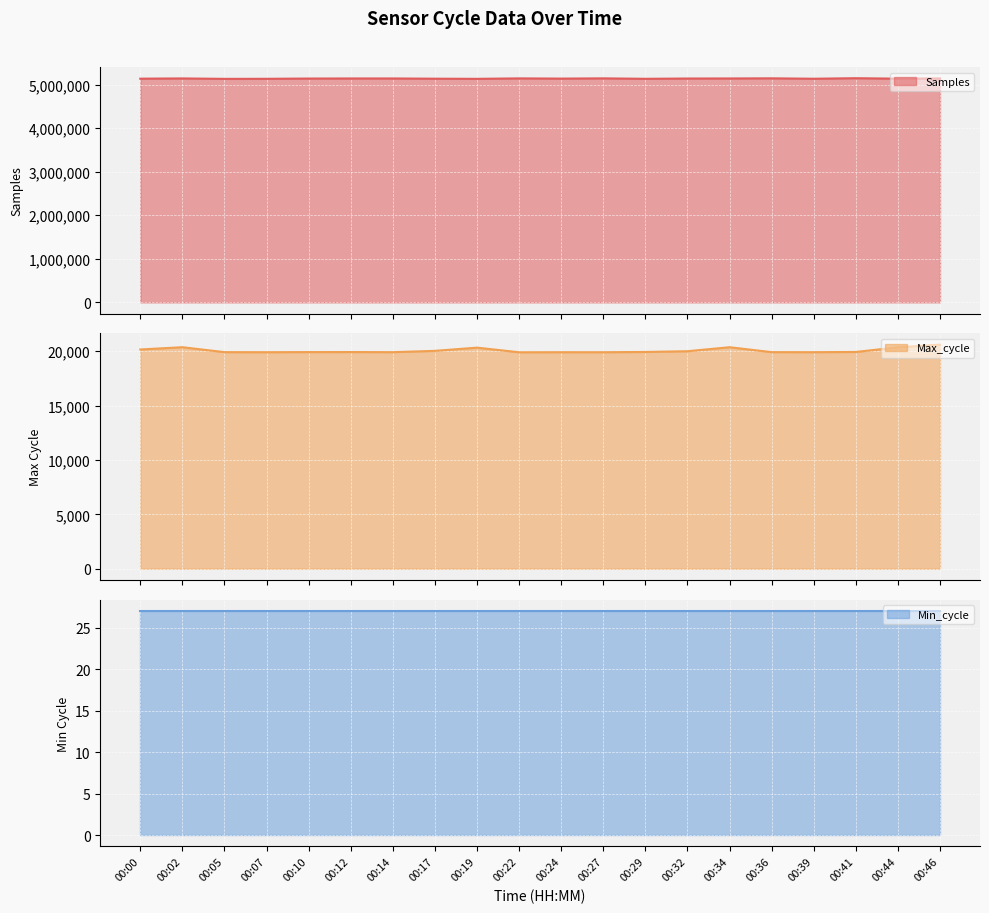

What is the highest value of the Samples series?

5149024